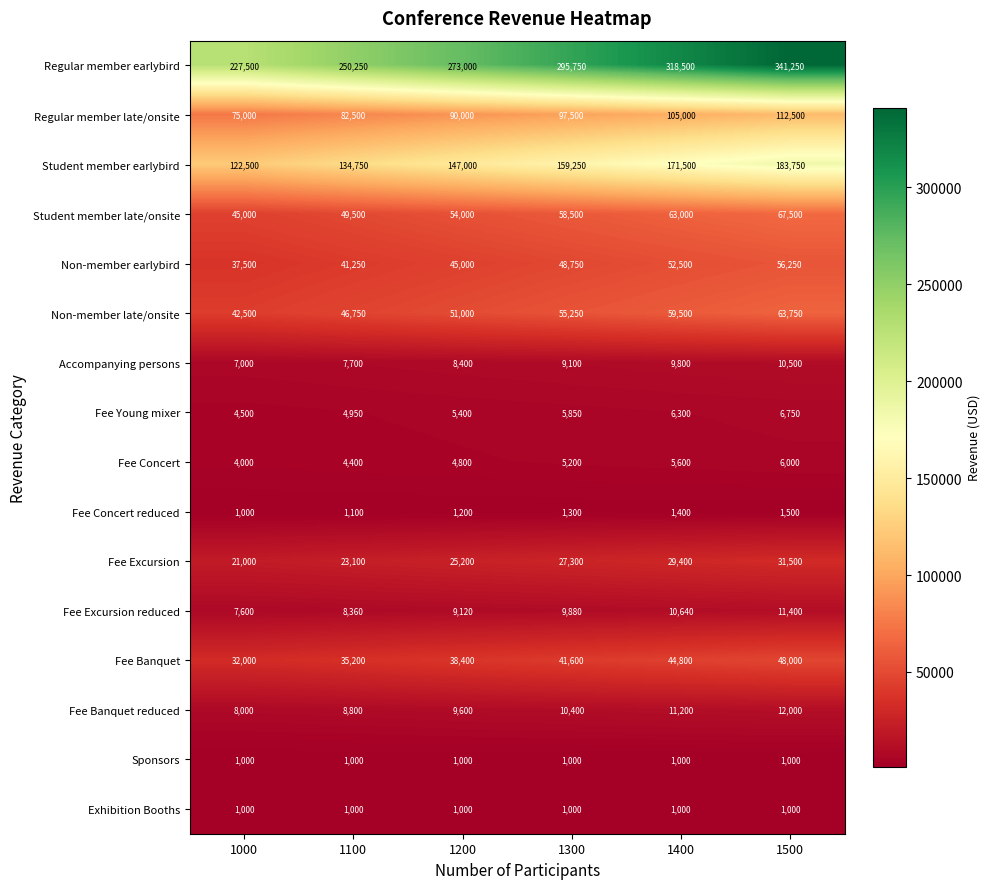

What is the smallest value displayed?

1000